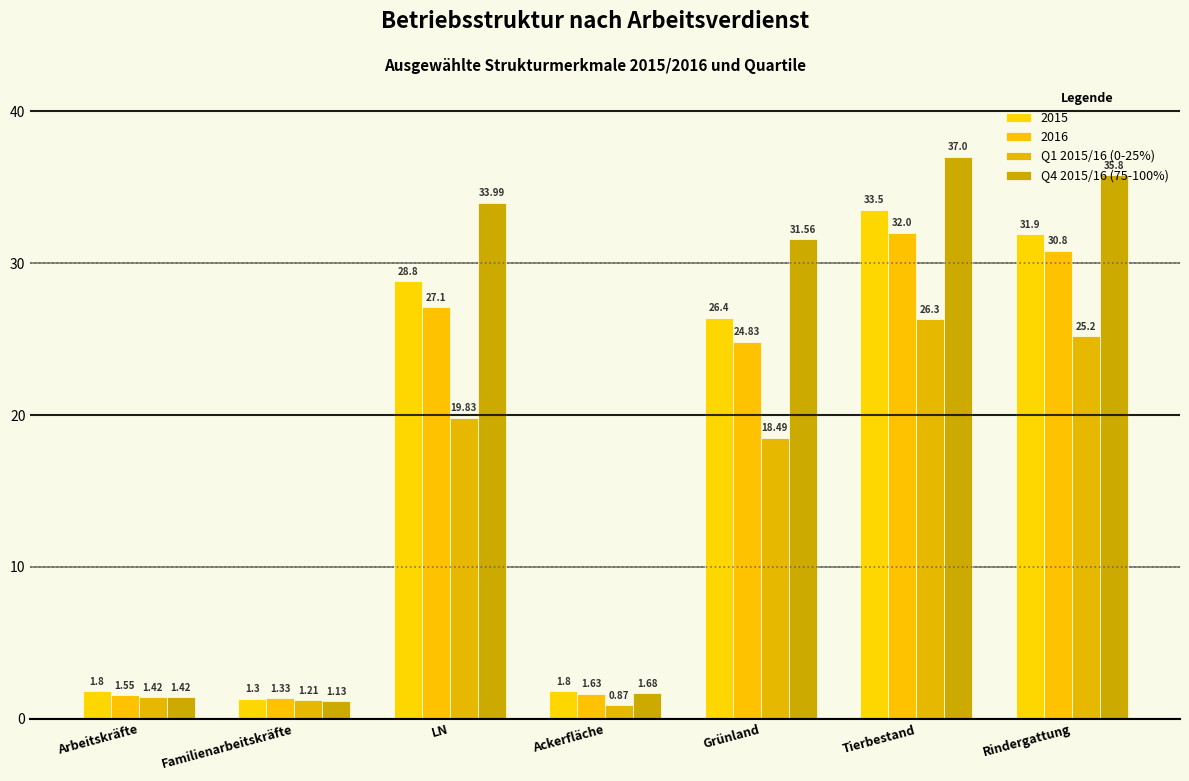

Is it true that Q1 2015/16 (0-25%) equals 26.3 at Tierbestand?

True